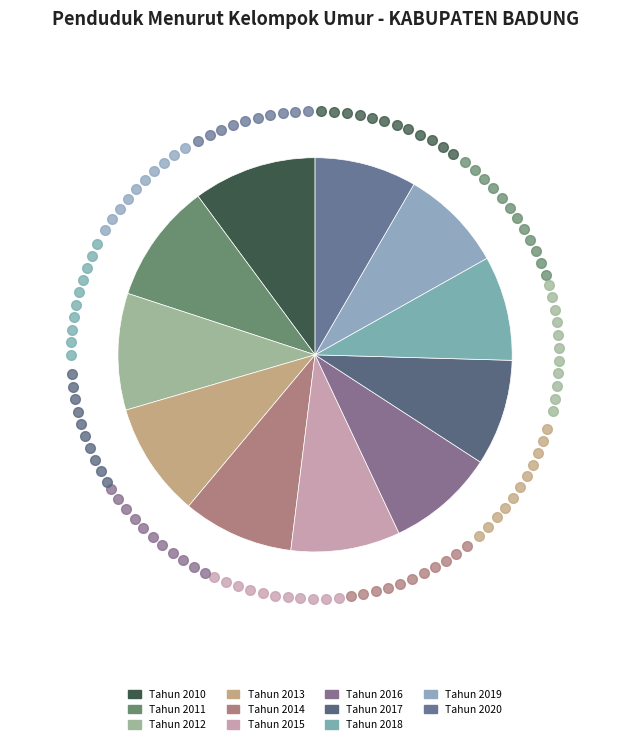

What is the largest slice in the pie chart?

Tahun 2010